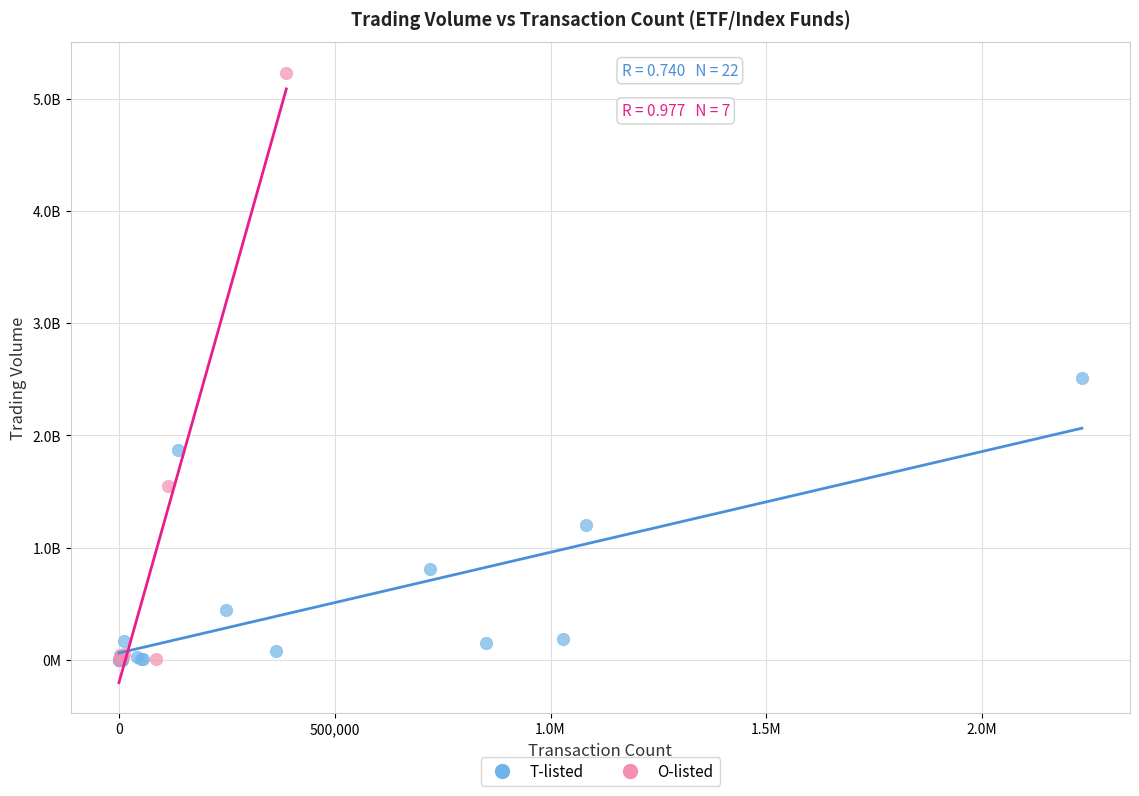

What are all the series names shown in the legend?

T-listed, O-listed